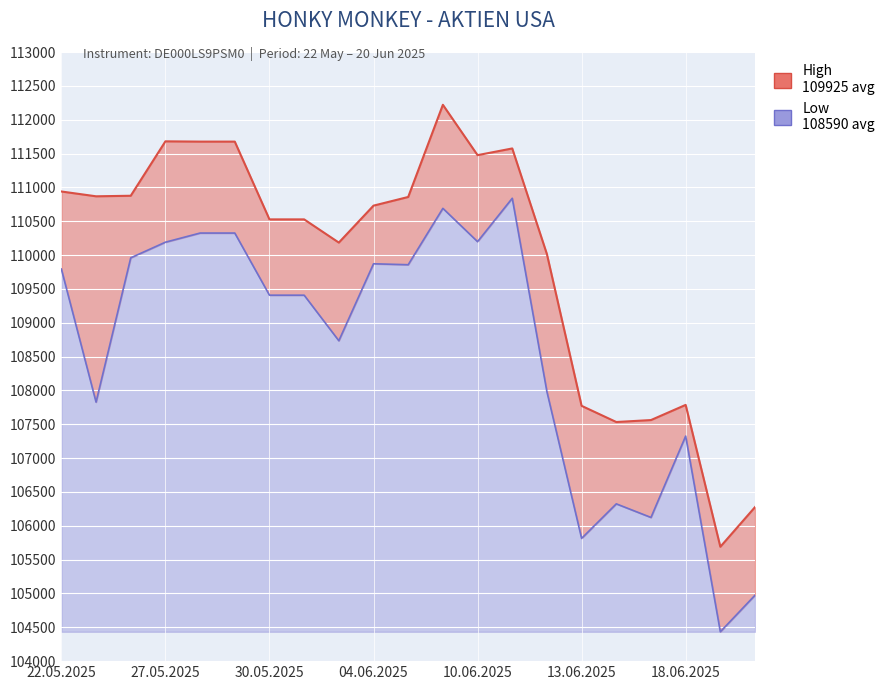

Between 19.06.2025 and 03.06.2025, which is larger?

03.06.2025